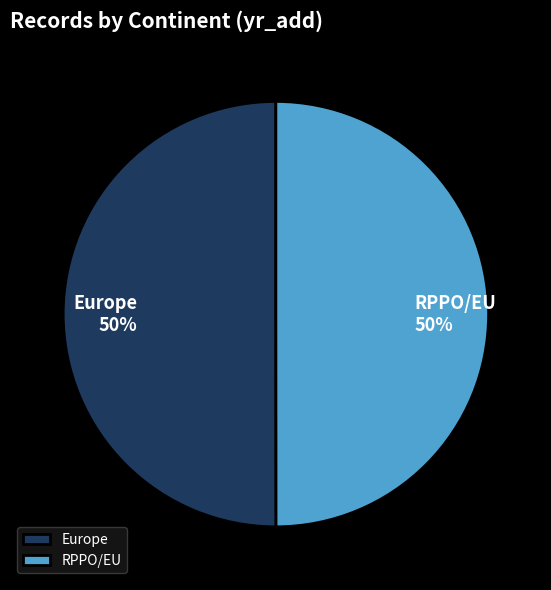

Do RPPO/EU and Europe together represent more than half of the pie?

Yes